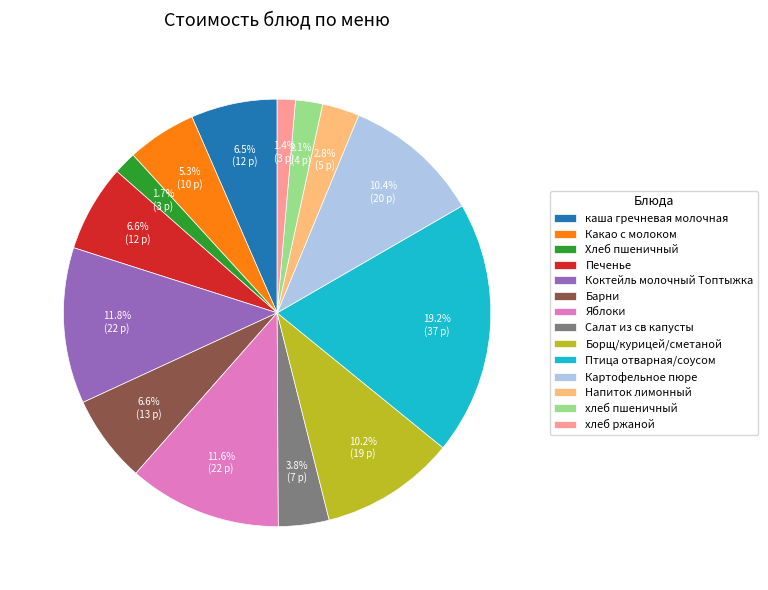

What portion of the pie excludes хлеб пшеничный?

97.9%